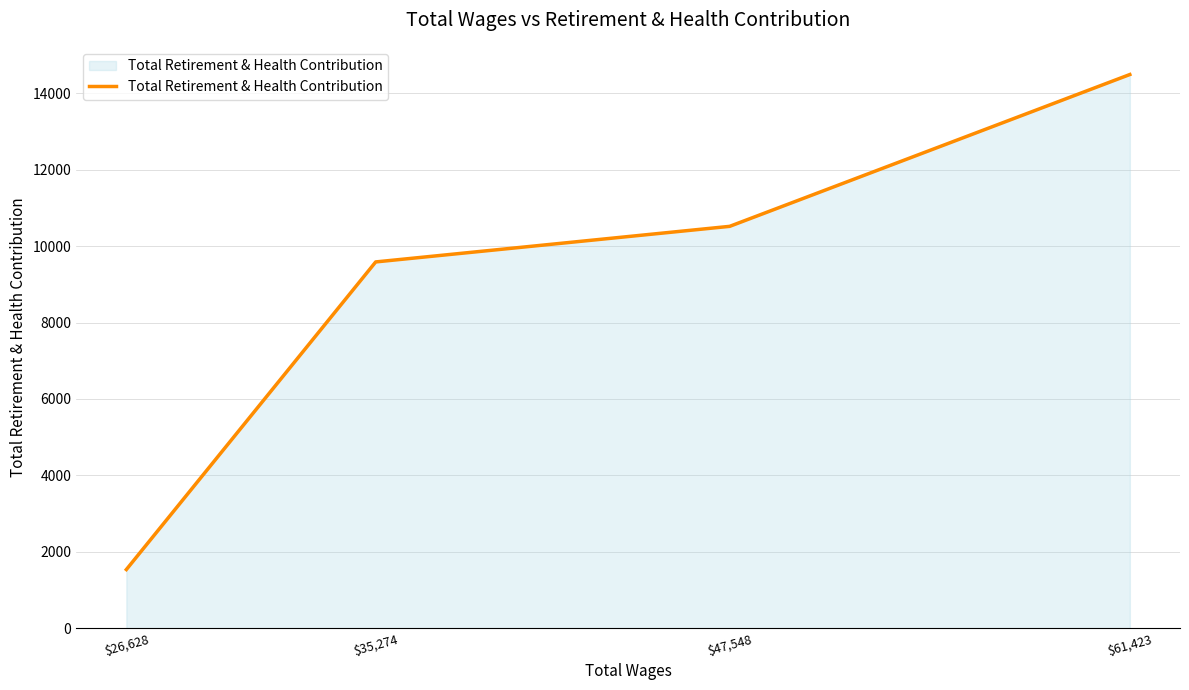

List the labels in order of value, largest first.

$61,423, $47,548, $35,274, $26,628